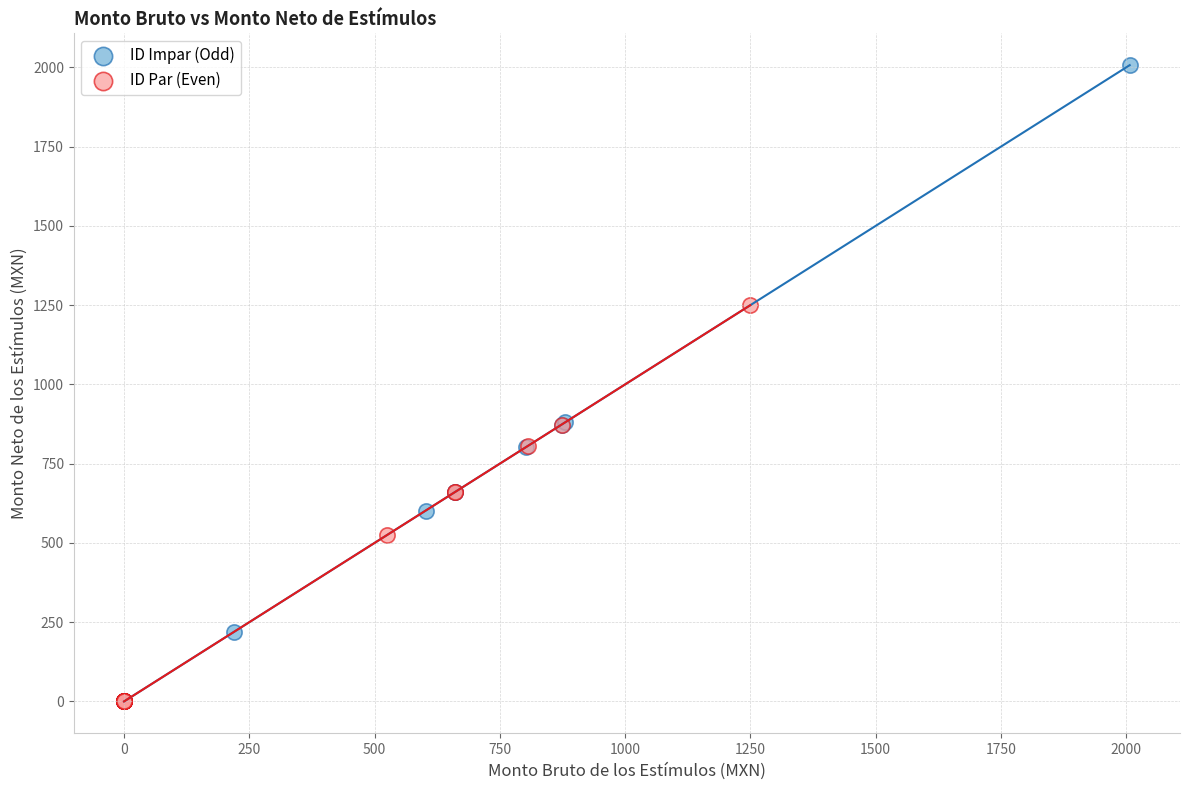

Which series has the widest spread of Y values?

ID Impar (Odd)